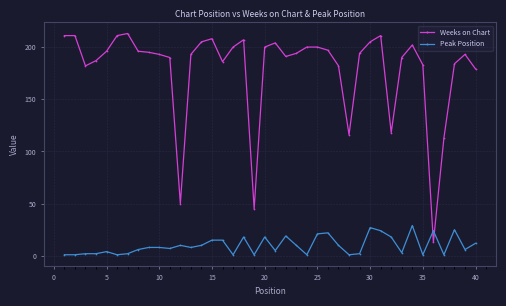

Which series has the largest range (max minus min)?

Weeks on Chart